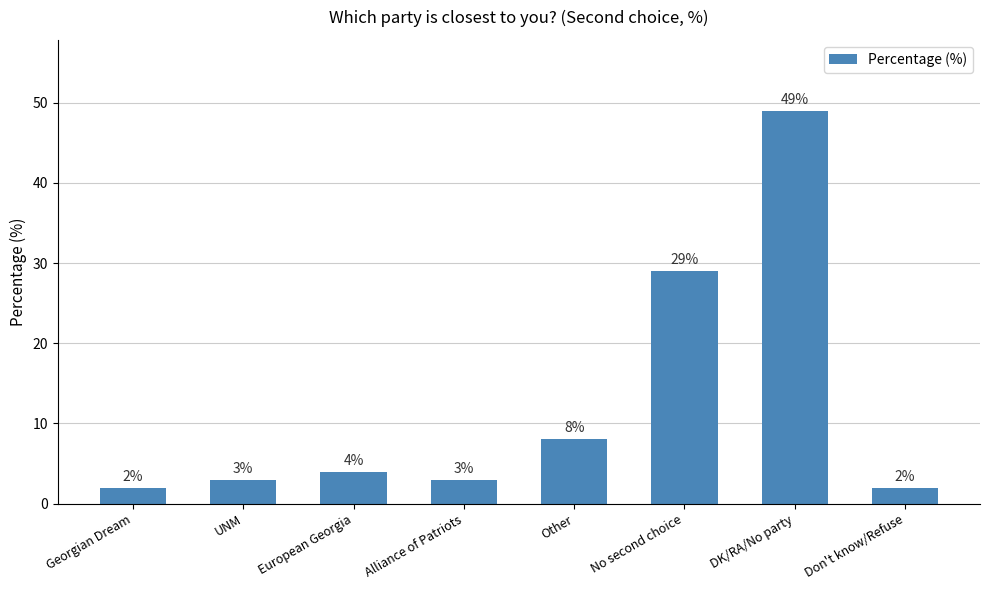

Is it true that the value at UNM is 3?

True